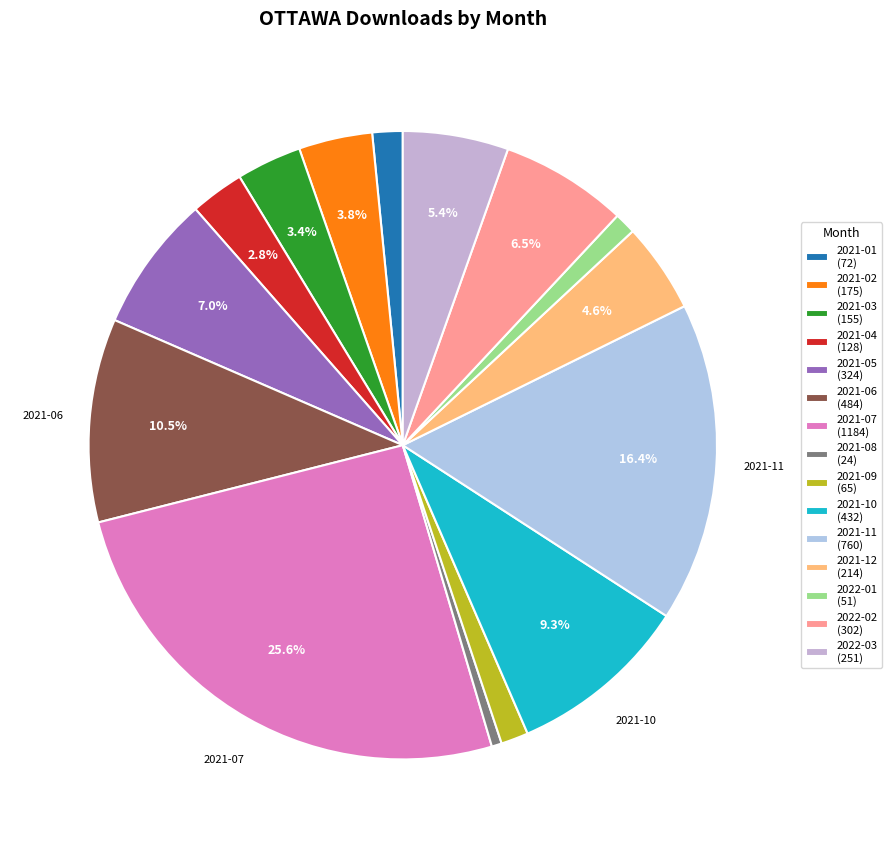

Does any single category account for the majority?

No